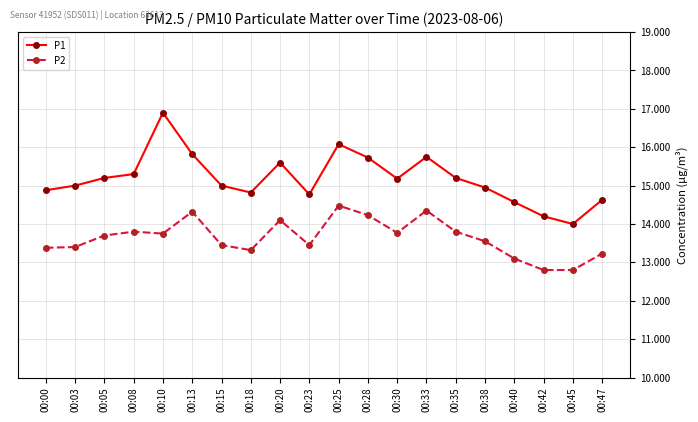

Is it true that P1 equals 21.9 at 00:03?

False